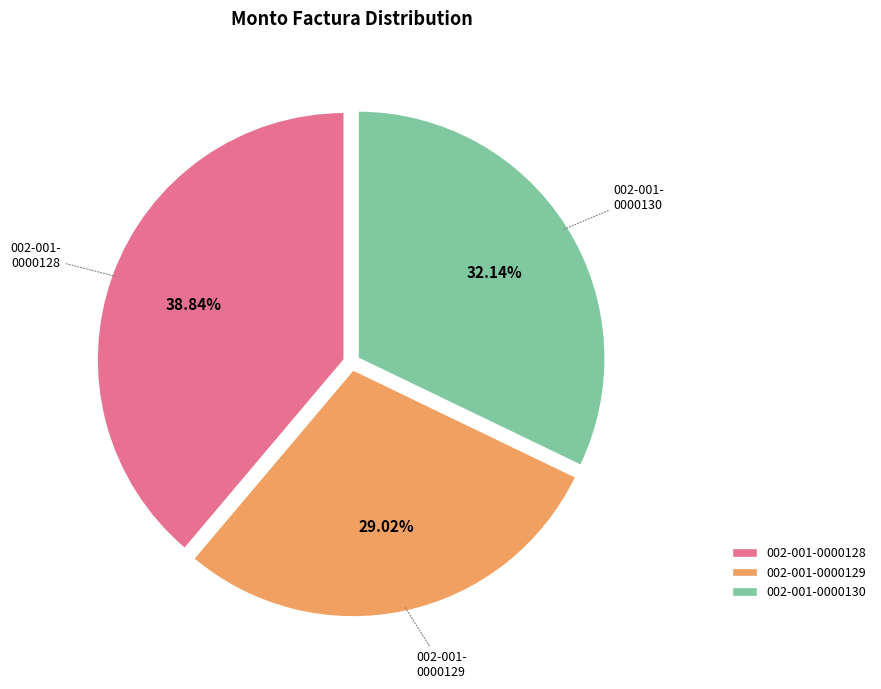

Count the number of slices in the pie.

3